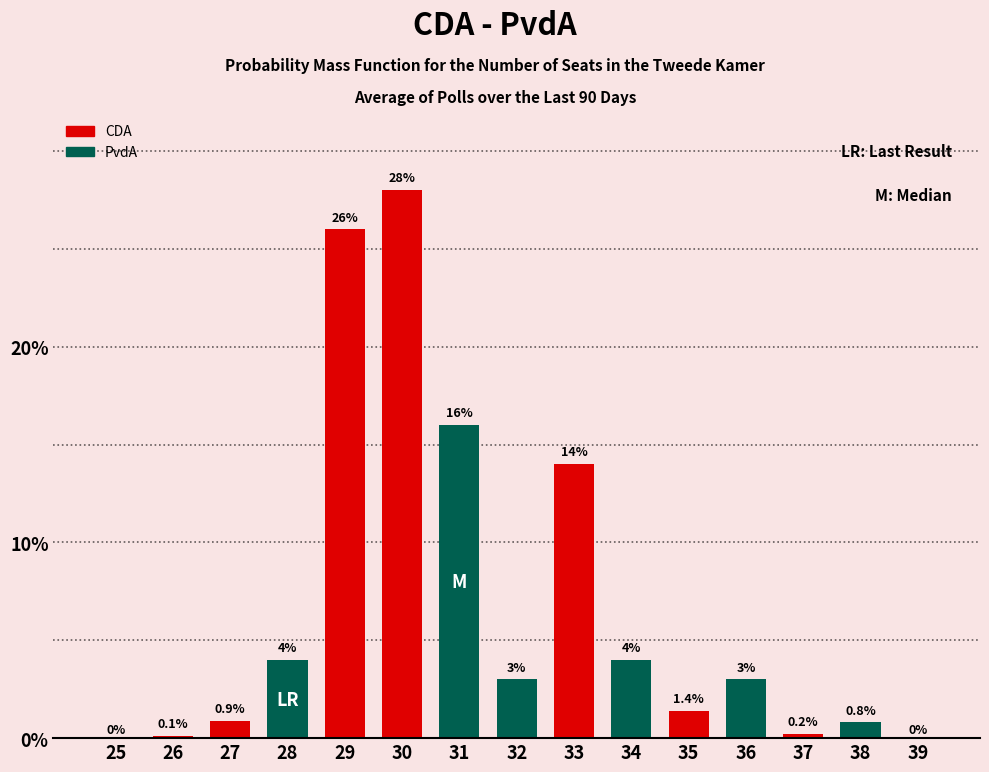

Reading right to left, what are all the values shown in this chart?

39=0.0	38=0.8	37=0.2	36=3.0	35=1.4	34=4.0	33=14.0	32=3.0	31=16.0	30=28.0	29=26.0	28=4.0	27=0.9	26=0.1	25=0.0